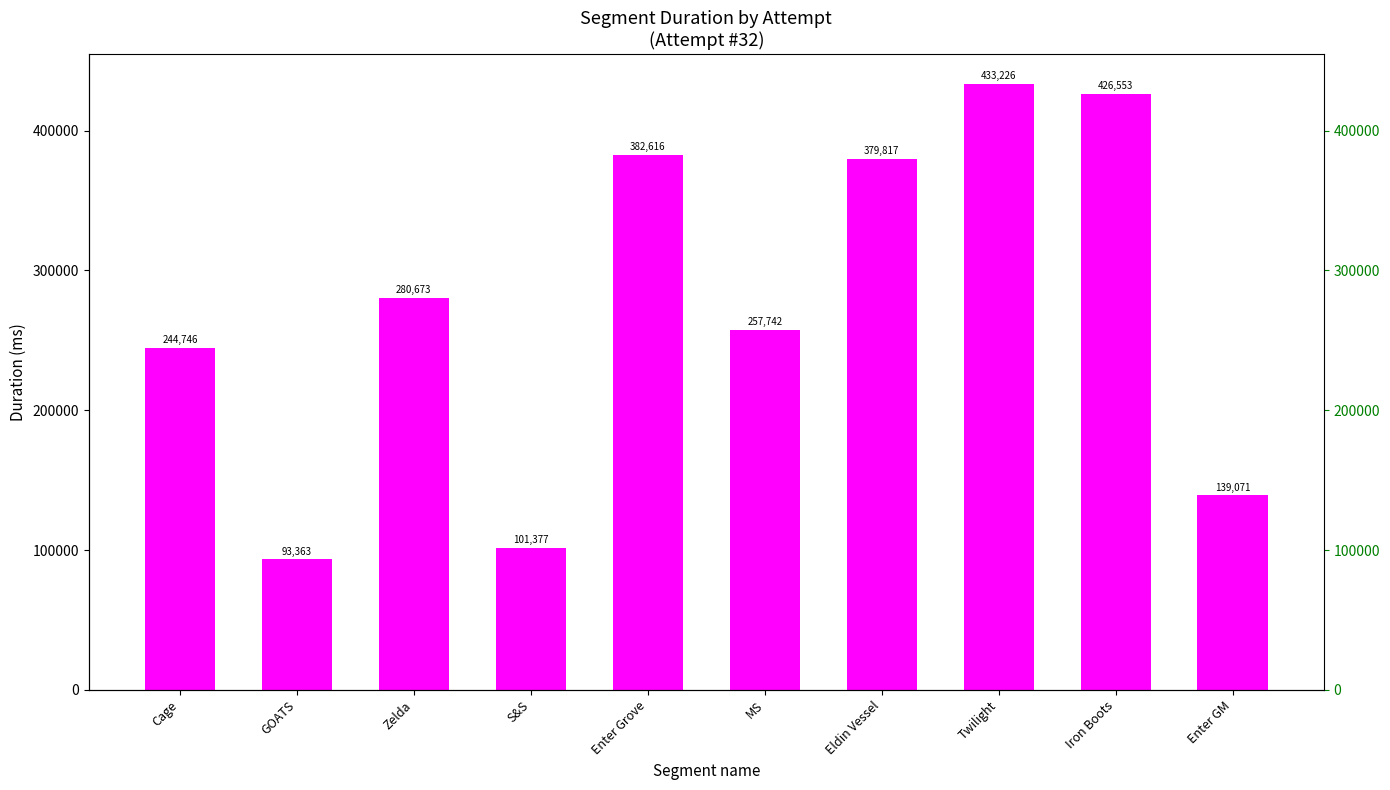

Is it true that the value at Iron Boots is 426553?

True